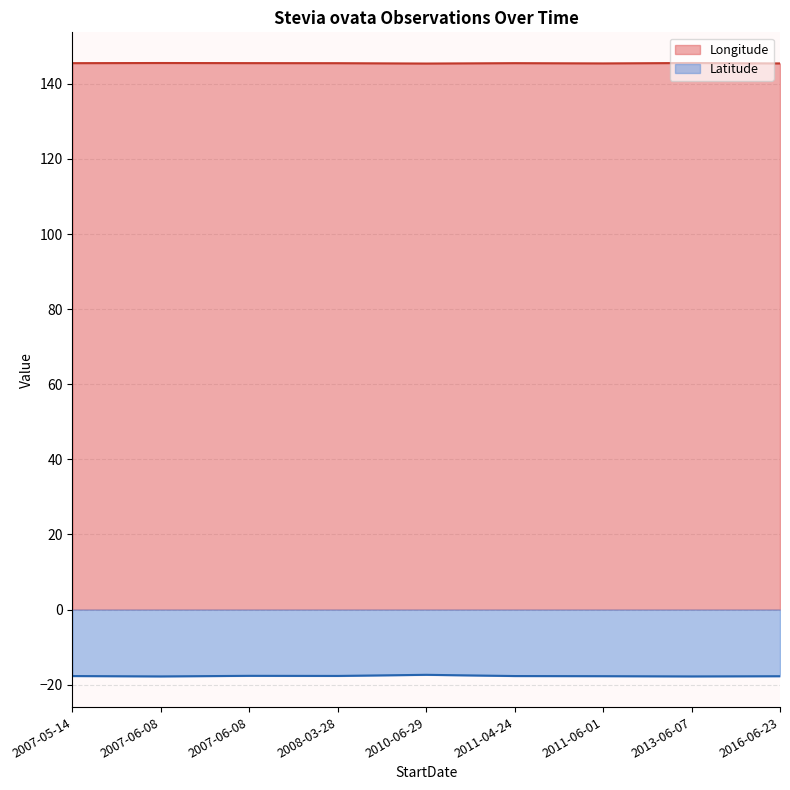

True or false: Latitude and Longitude cross at least once.

False